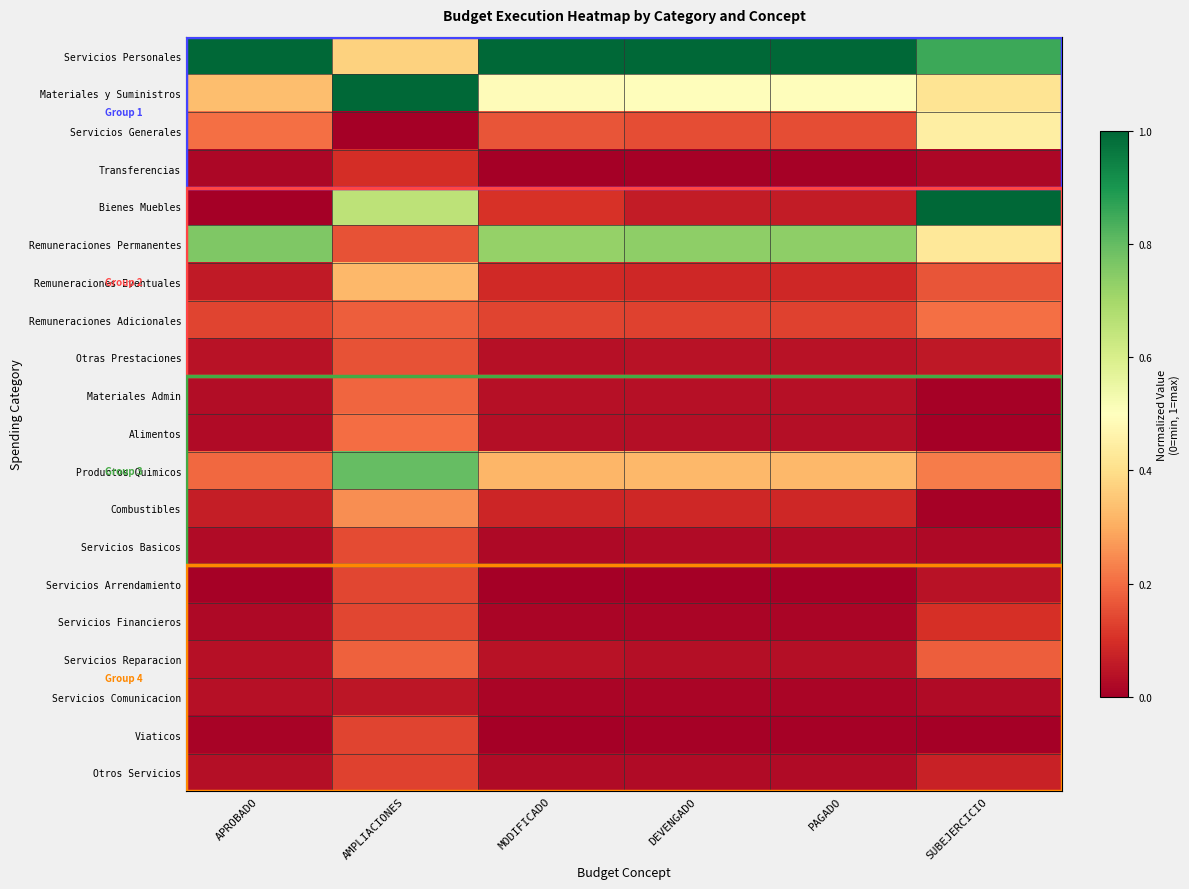

Which has a higher value, AMPLIACIONES or APROBADO?

APROBADO